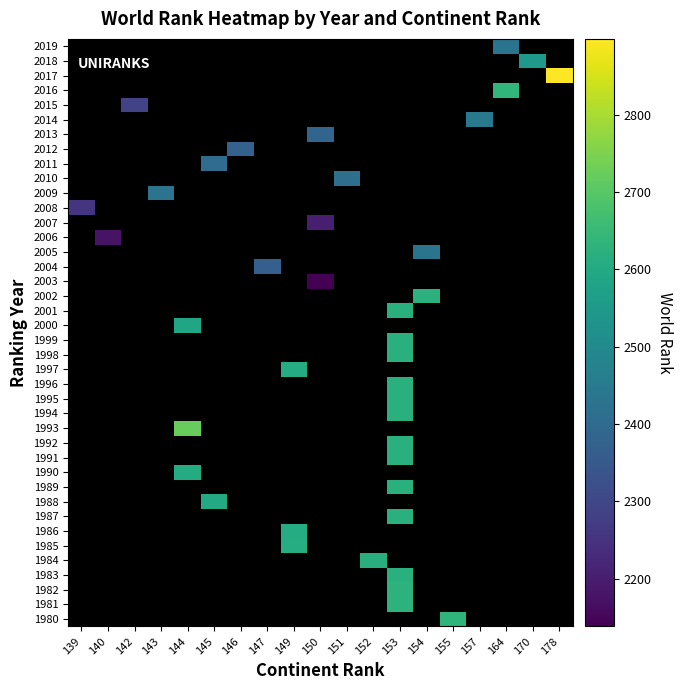

Which has a higher value, 150 or 178?

178